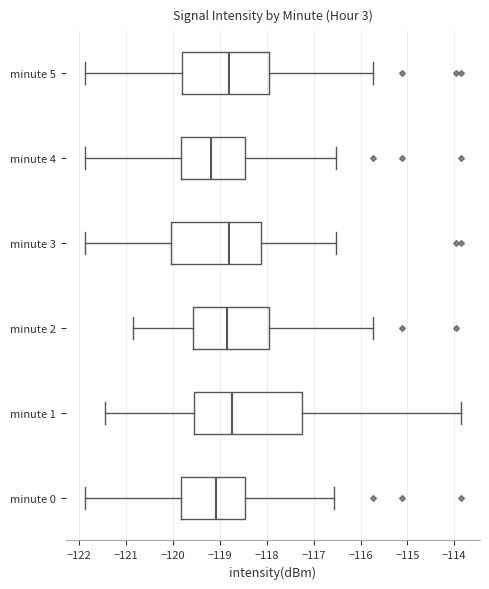

Where is the right edge of the box for minute 1 on the x-axis? The values are not printed on the chart, so give them approximately, as read against the axis.

-117.2